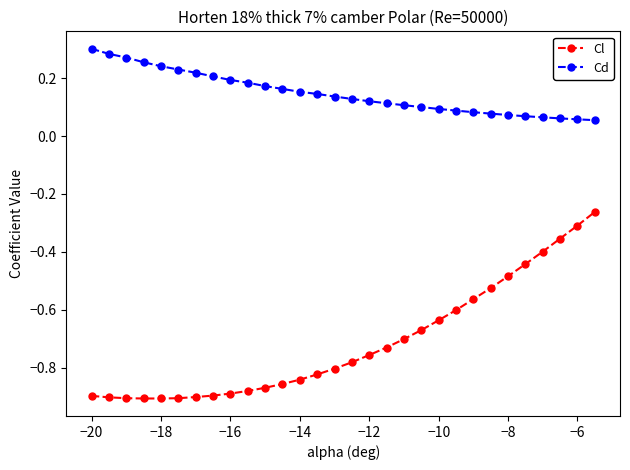

What is the sum of all Cl values?

-21.4